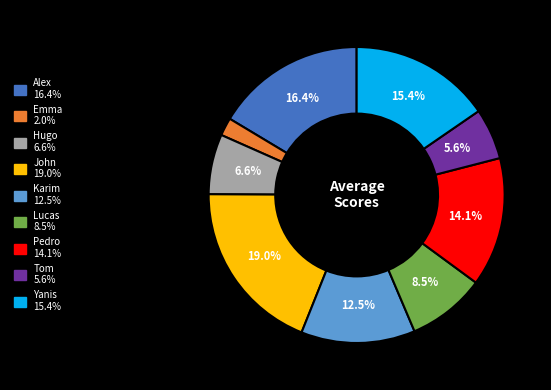

How many segments does this pie chart have?

9